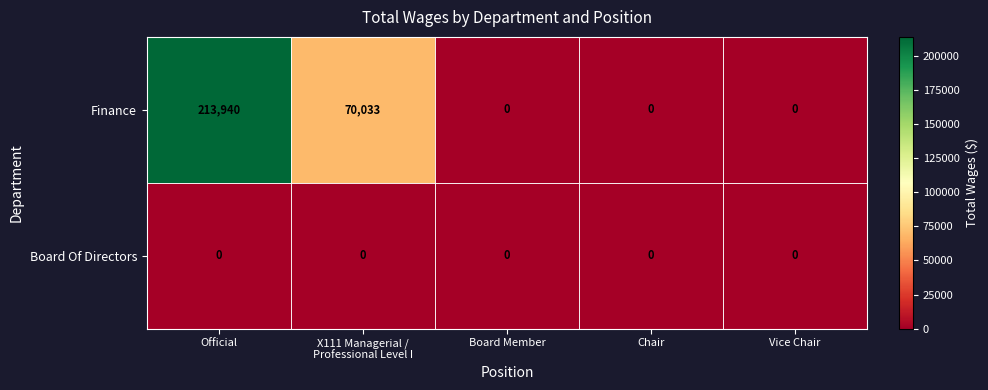

Is it true that Board Of Directors equals 0 at Board Member?

True